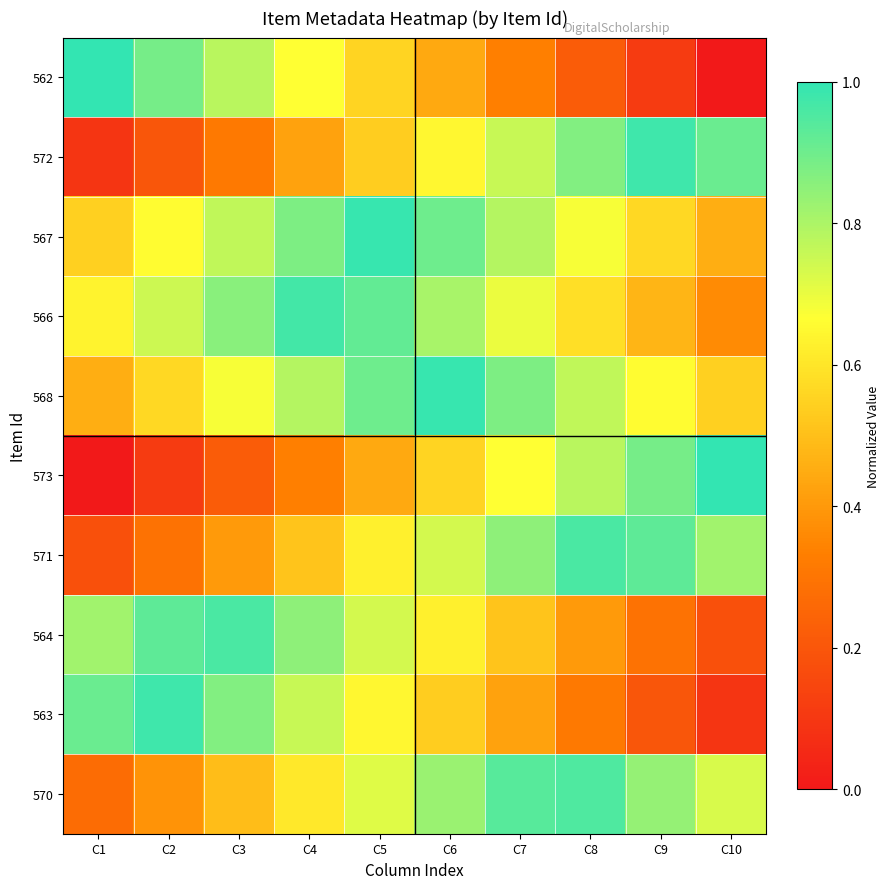

At which category is the sum across all series the highest?

C5